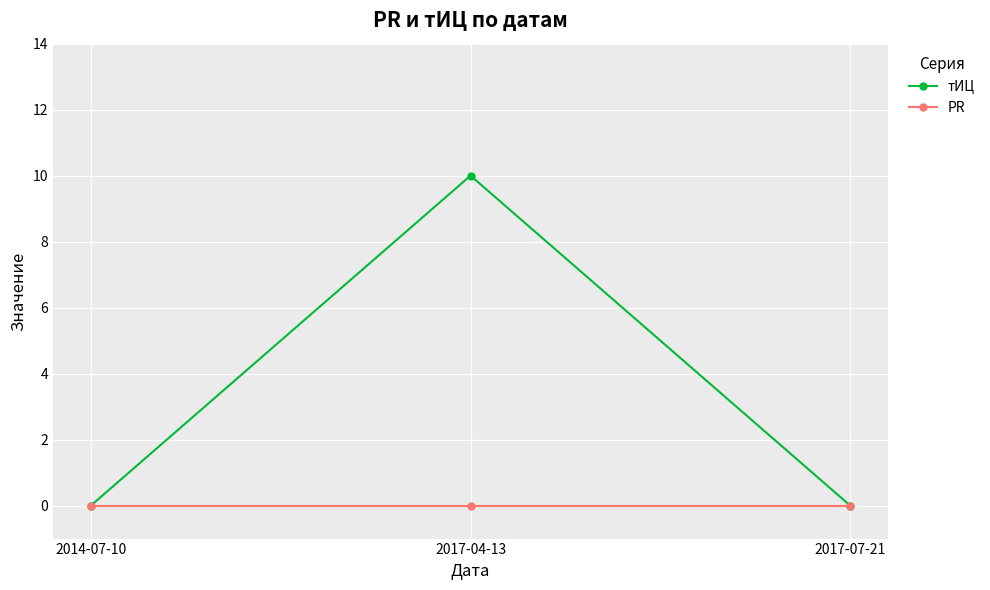

Which series has the widest spread of values?

тИЦ